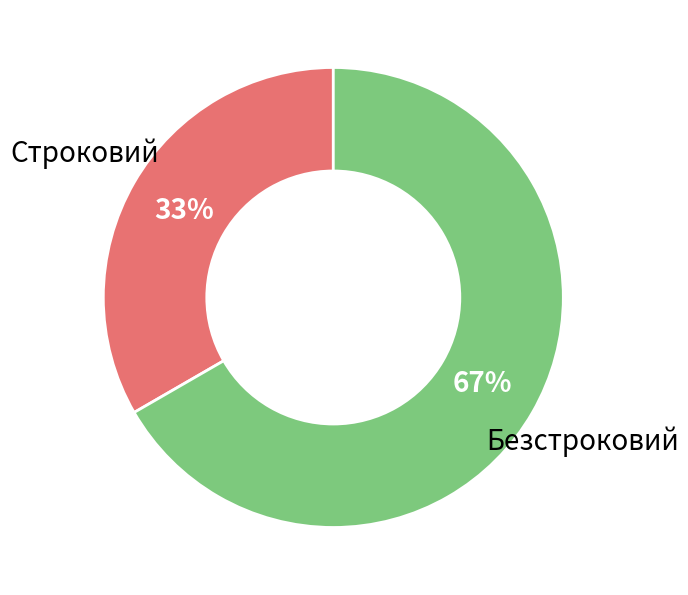

The Строковий slice represents 41% of the pie. True or false?

False